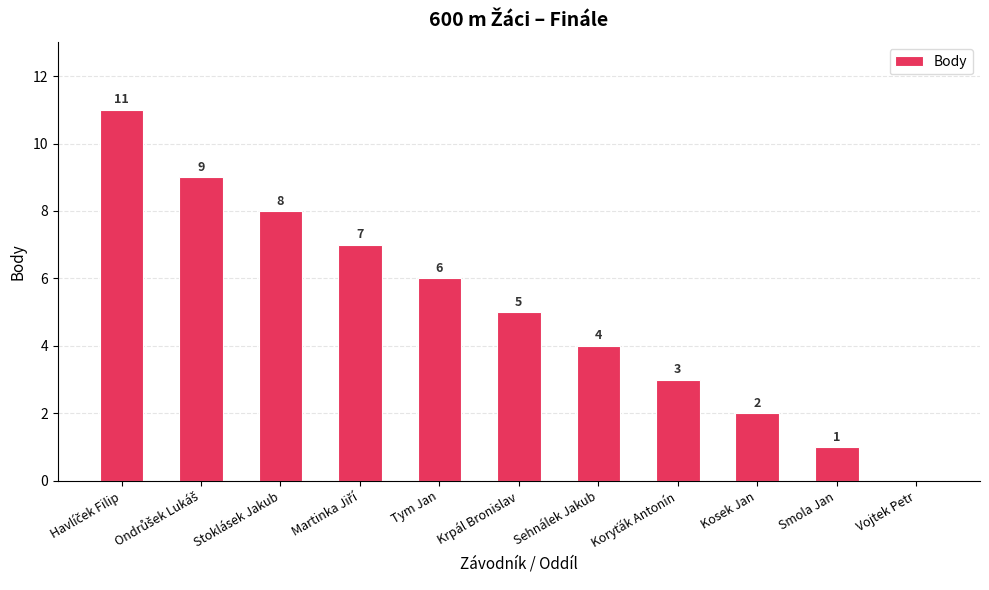

What is the sum of all values?

56